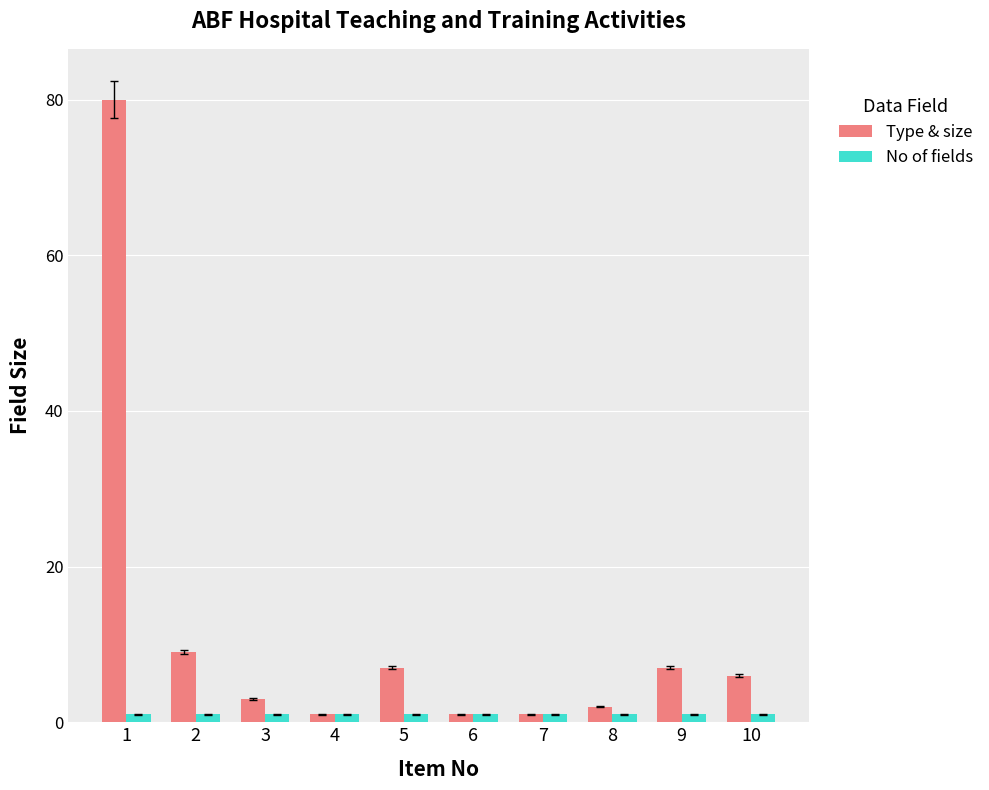

Count the number of categories in the chart.

10